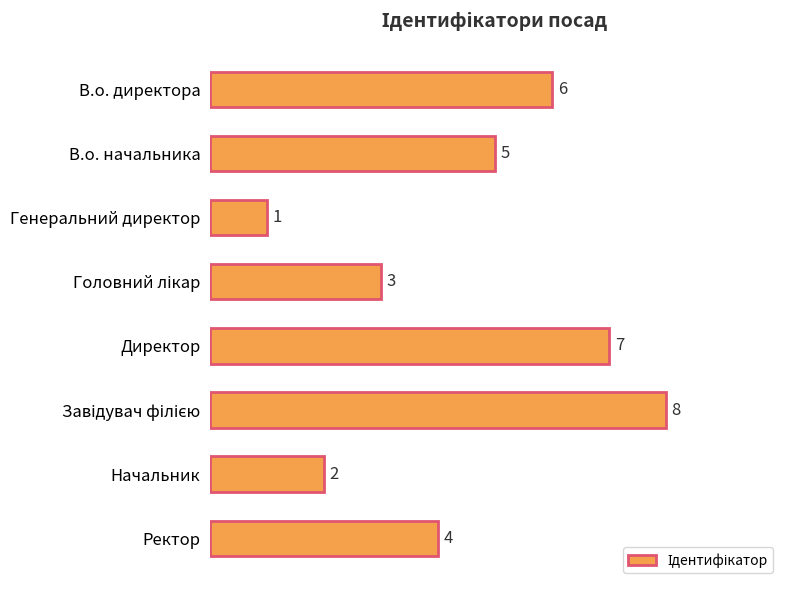

What is the change in value from Генеральний директор to Ректор?

+3